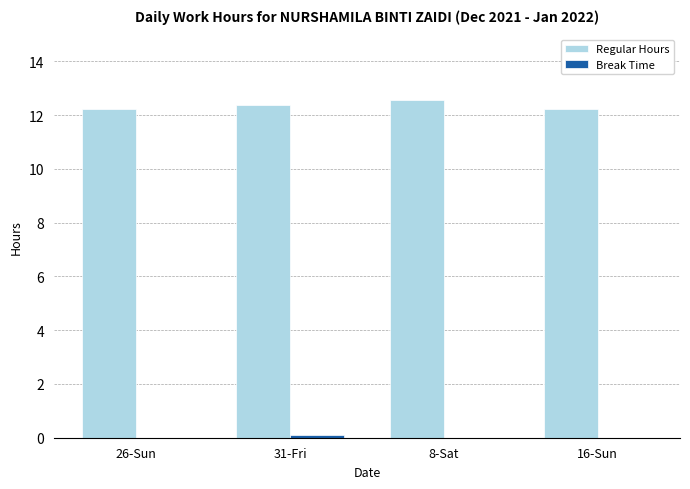

The value of Regular Hours at 26-Sun is 12.2. True or false?

True